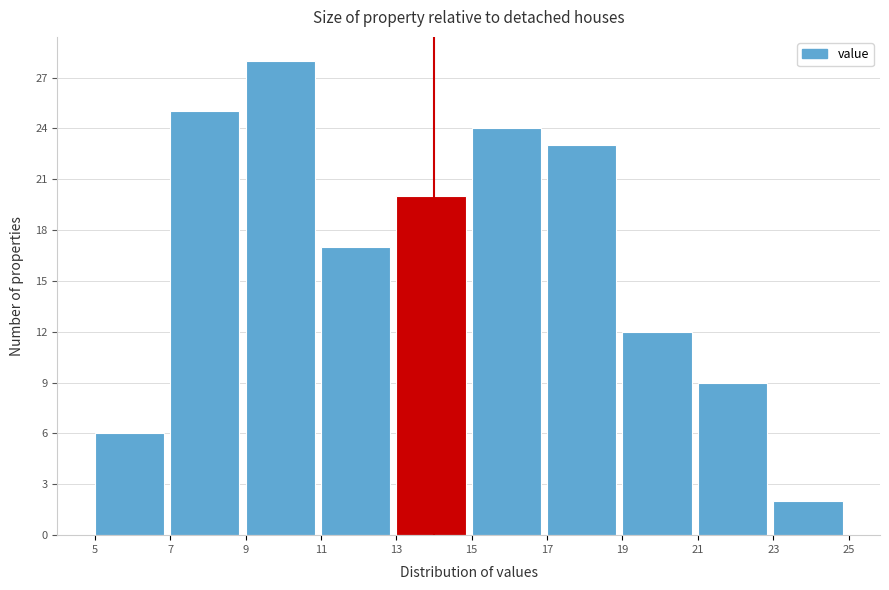

Which range on the x-axis has the tallest bar?

9 to 11